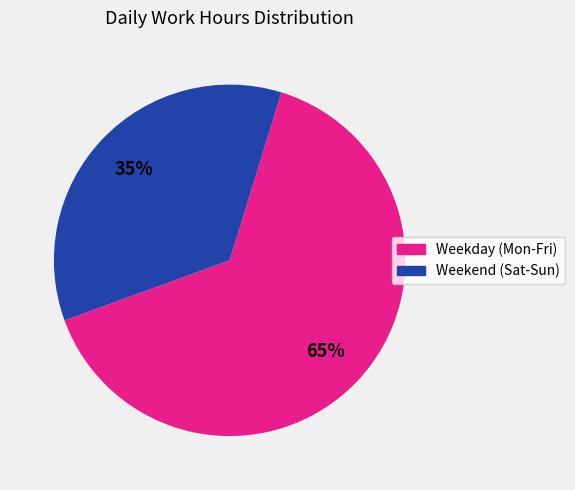

Does any single category account for the majority?

Yes